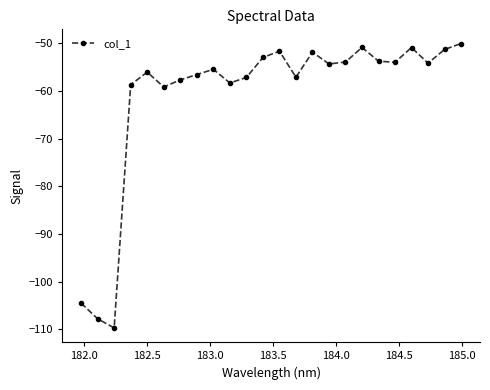

True or false: the data has more than 2 interior local peaks.

True